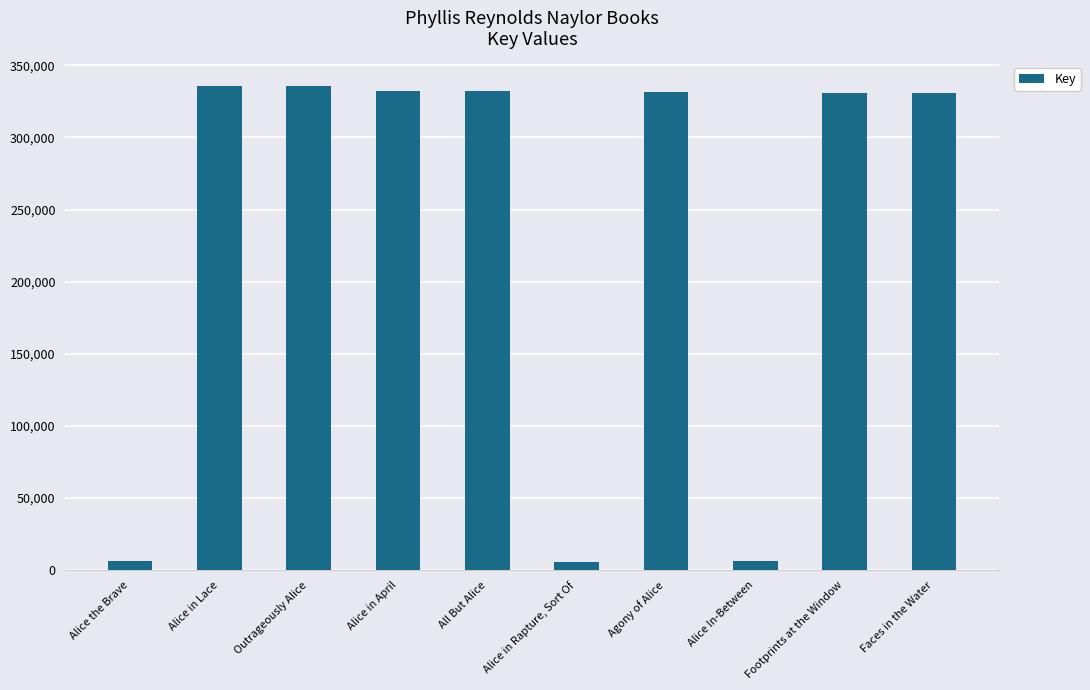

What is the greatest value displayed?

335867